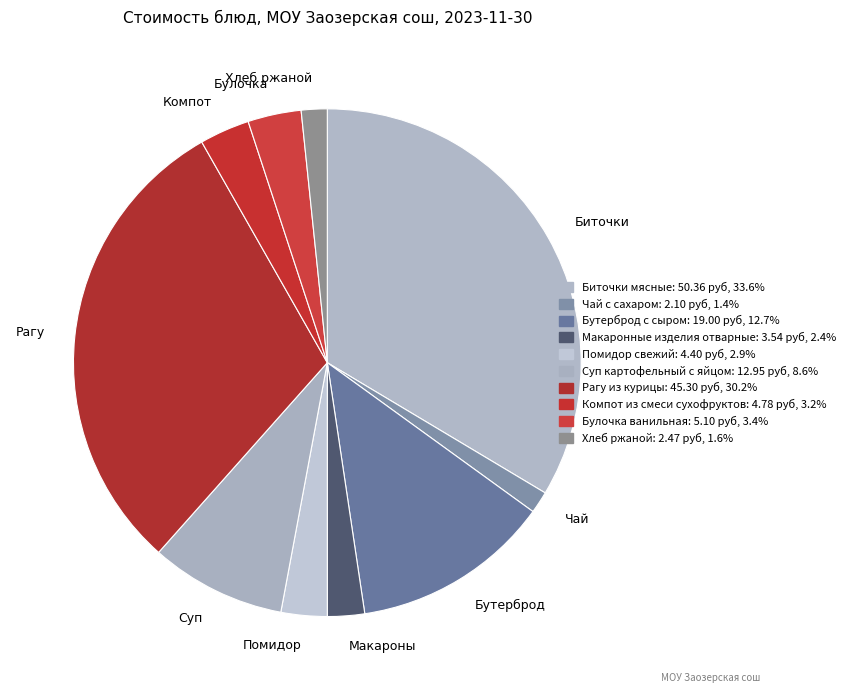

Combined, do Чай and Суп account for over 50%?

No